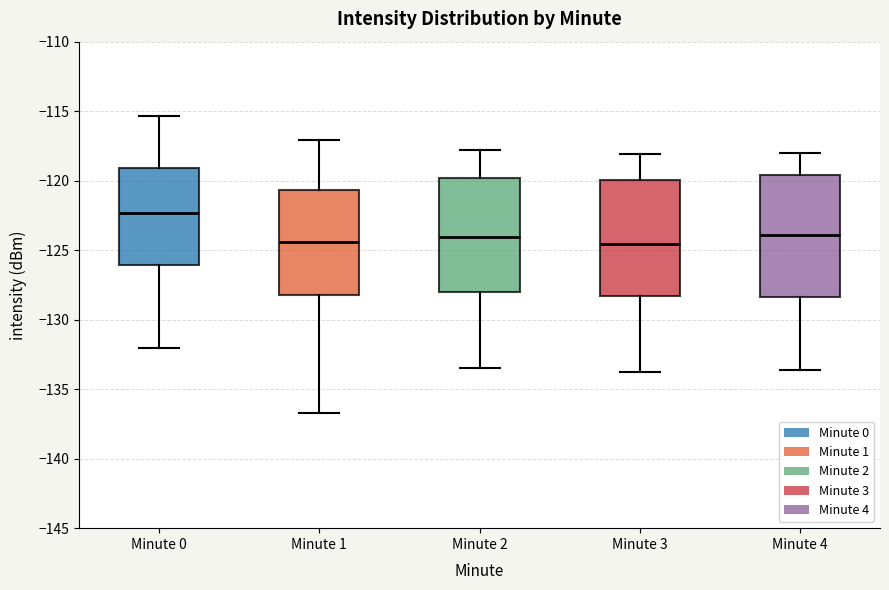

Comparing the boxes themselves (not the whiskers), which one is the tallest?

Minute 4